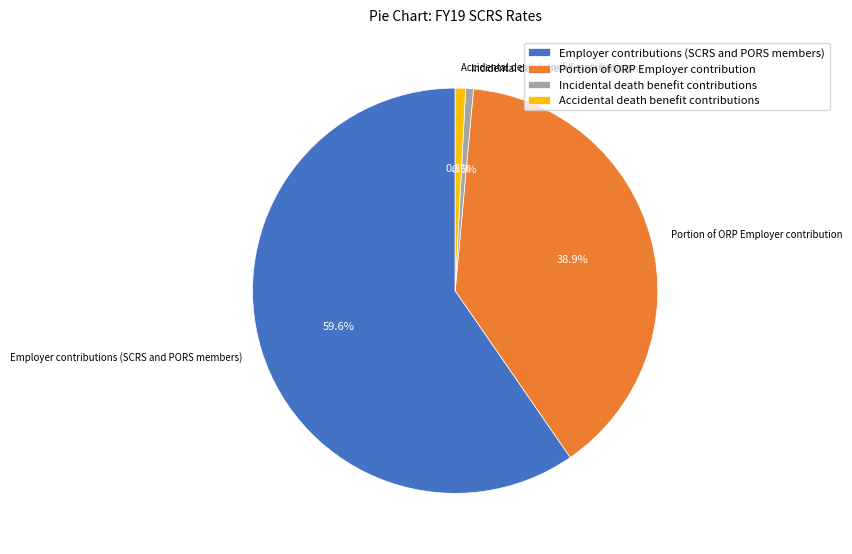

True or false: Incidental death benefit contributions accounts for 1% of the total.

True